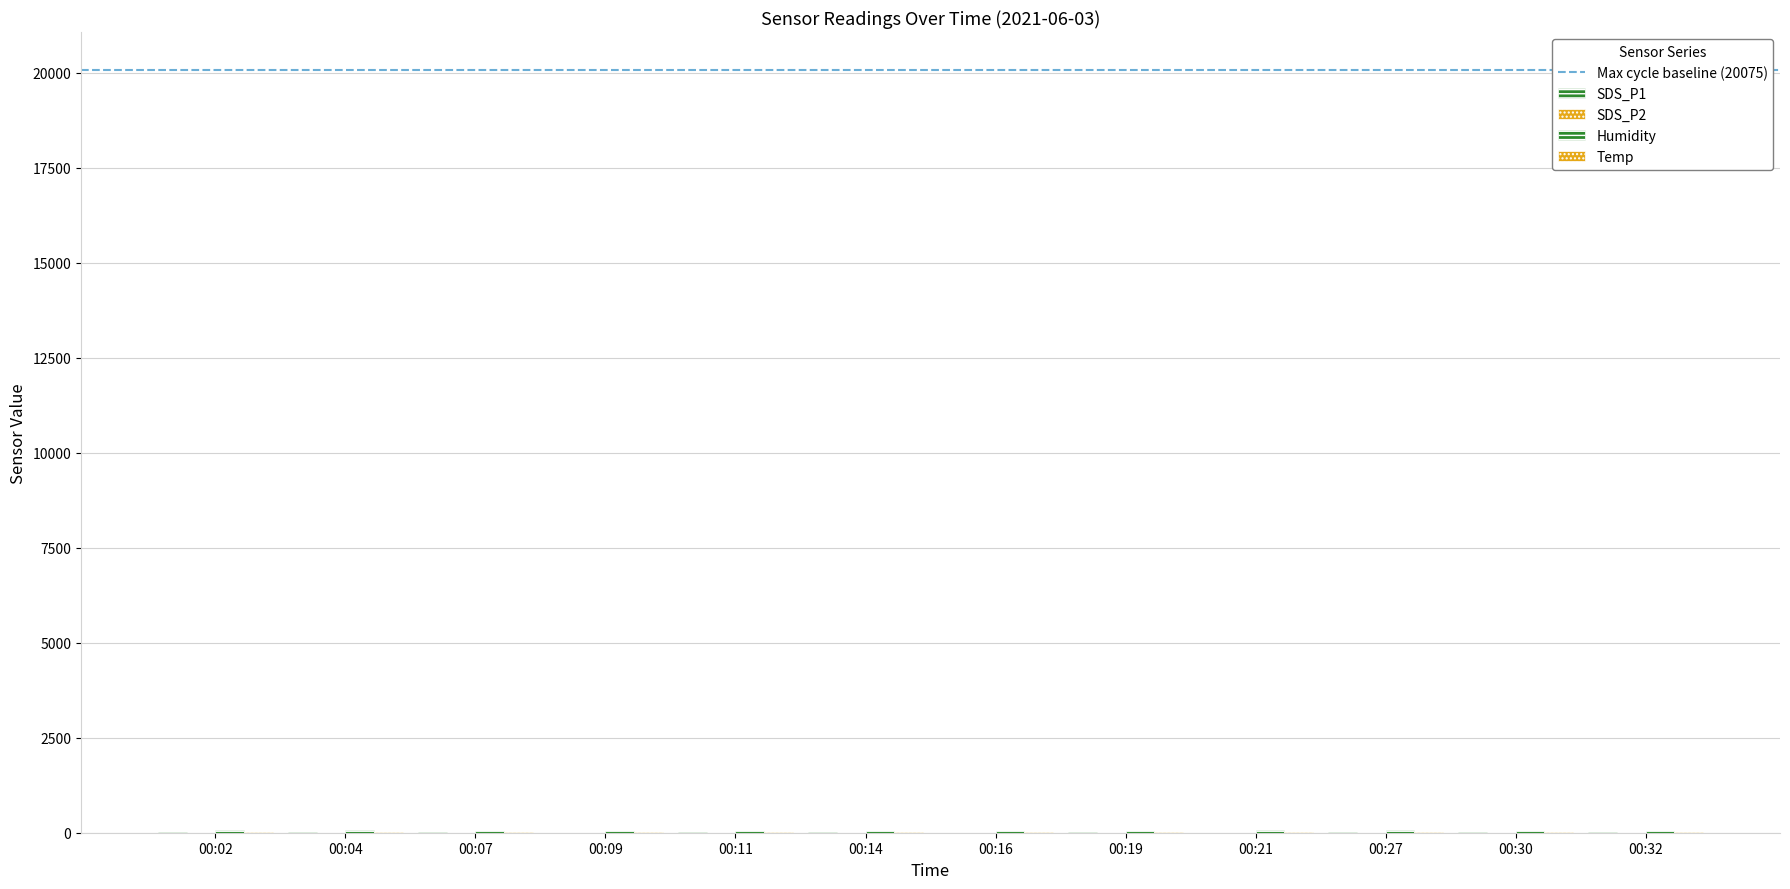

Reading left to right, extract all data points from this chart.

SDS_P1: 6.1	6.9	7.3	5.8	7.1	7.3	4.3	7.3	5.7	8.9	5.9	7.5
SDS_P2: 4.0	4.3	4.1	4.6	3.9	4.2	3.8	4.2	4.0	4.3	4.2	4.1